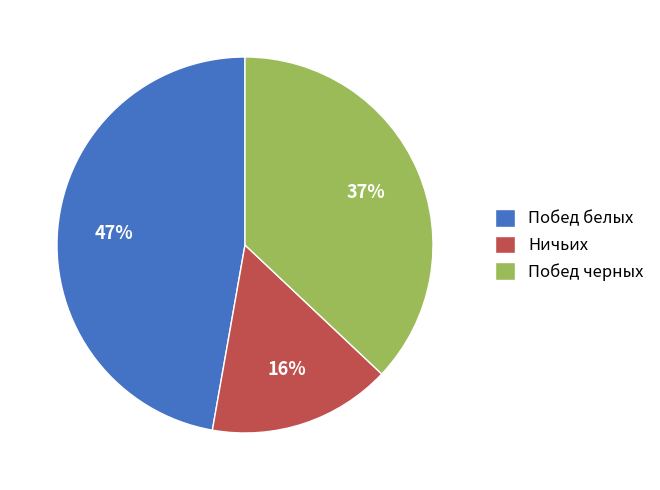

Which category has the biggest portion of the pie?

Побед белых